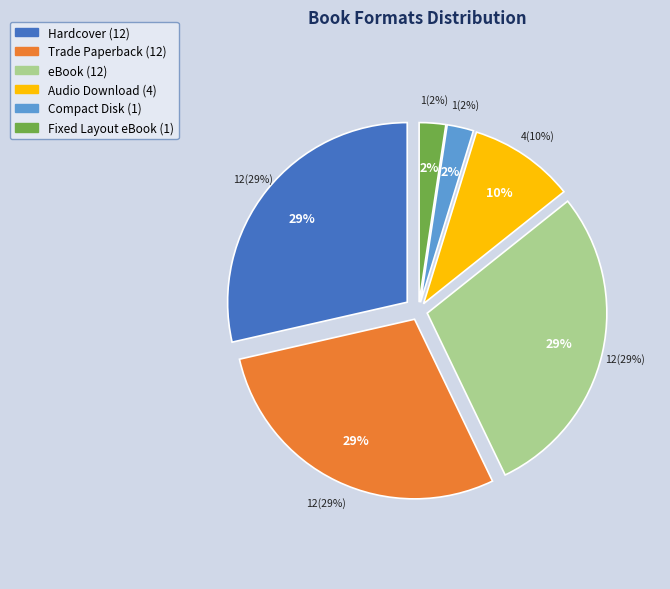

Count the number of slices in the pie.

6